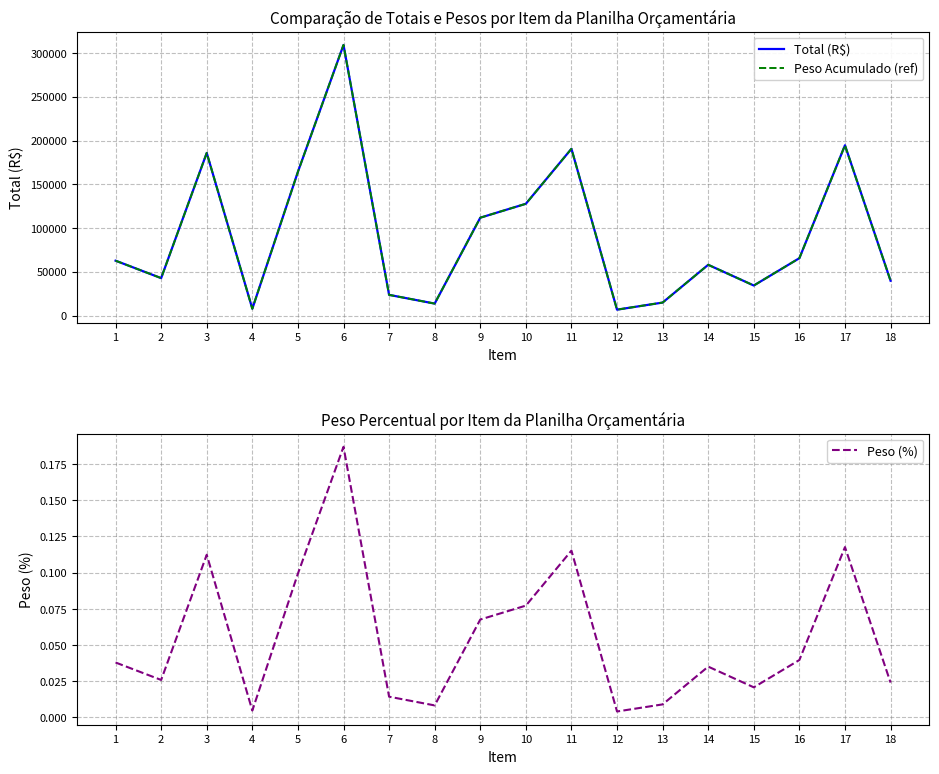

Which category has the lowest value in the Peso (%) series?

12